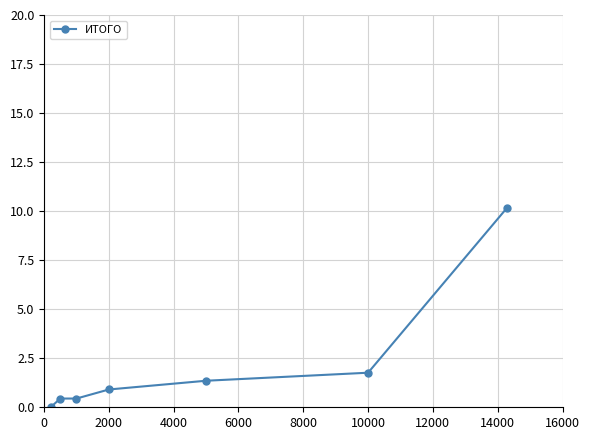

What is the value of the 6th point from the left?

1.8